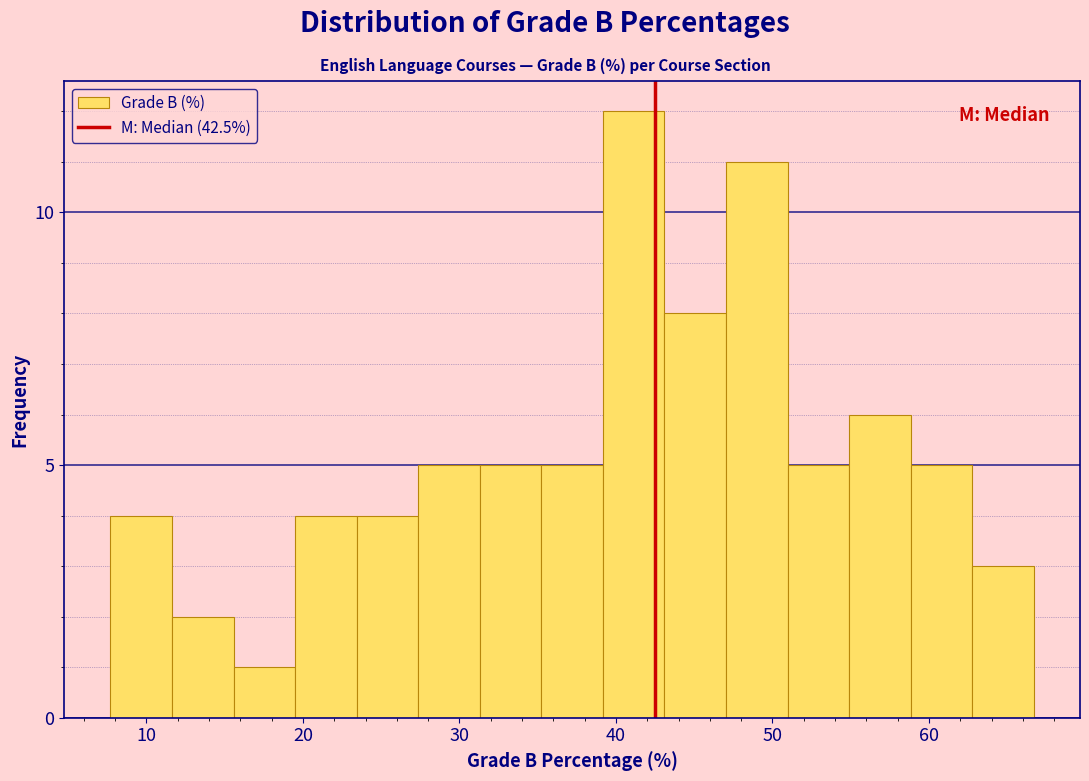

Read against the x-axis, roughly where is the centre of the tallest bar?

41